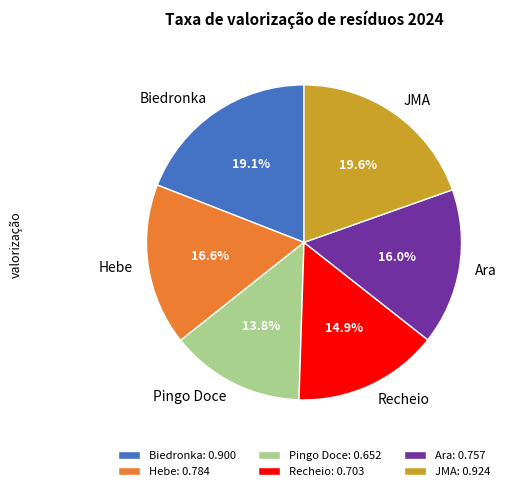

True or false: Biedronka accounts for 28% of the total.

False